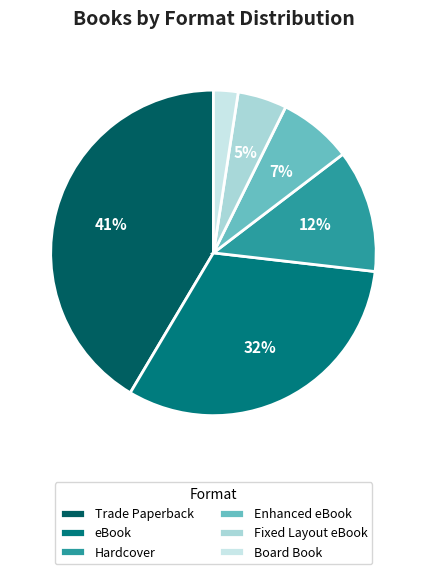

Is there any slice that represents more than half of the pie?

No